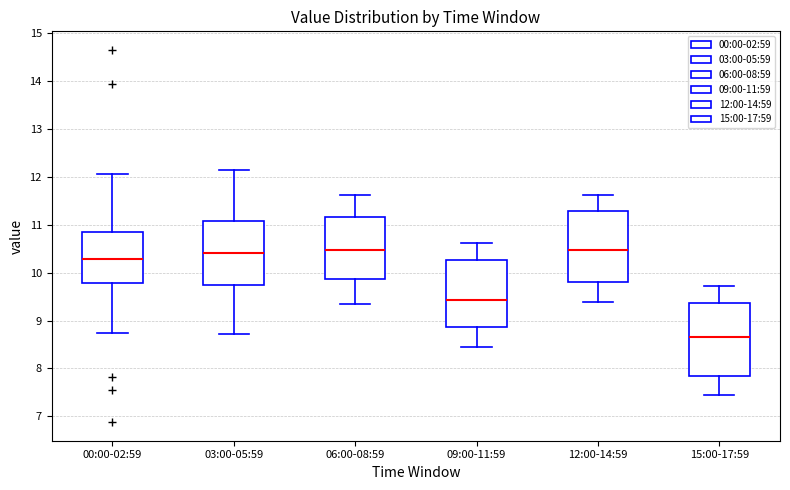

Reading left to right, read every box against the y-axis: the position of its median line, the range the box covers, and the ends of its whiskers. The values are not printed on the chart, so give them approximately, as read against the axis.

00:00-02:59: median 10.3, box 9.8 to 10.8, whiskers 8.8 to 12.1
03:00-05:59: median 10.4, box 9.7 to 11.1, whiskers 8.7 to 12.2
06:00-08:59: median 10.5, box 9.9 to 11.2, whiskers 9.4 to 11.6
09:00-11:59: median 9.4, box 8.9 to 10.3, whiskers 8.5 to 10.6
12:00-14:59: median 10.5, box 9.8 to 11.3, whiskers 9.4 to 11.6
15:00-17:59: median 8.7, box 7.8 to 9.4, whiskers 7.5 to 9.7